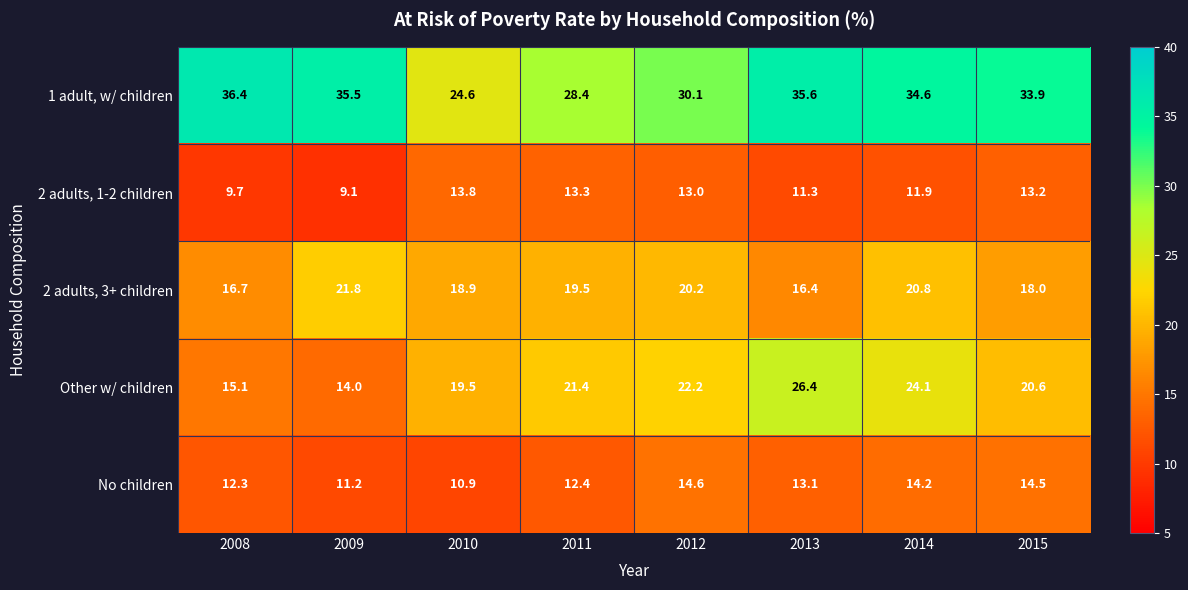

What is the minimum value shown in the chart?

9.1